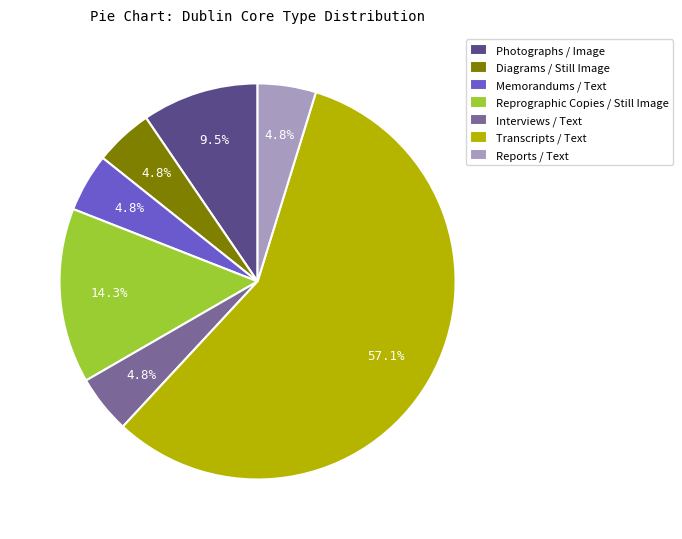

Which category has the biggest portion of the pie?

Transcripts / Text